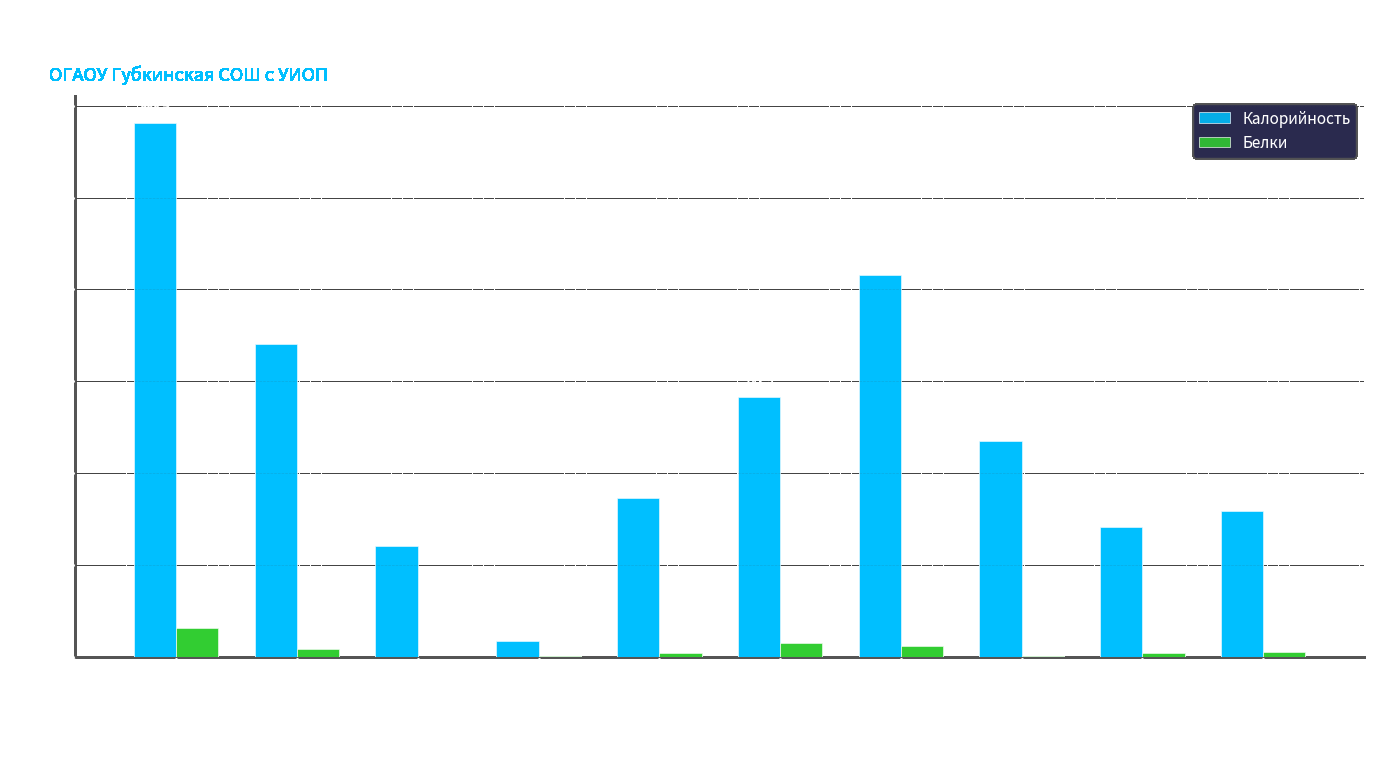

What is the total value across all series at Макаронные изделия?

214.0